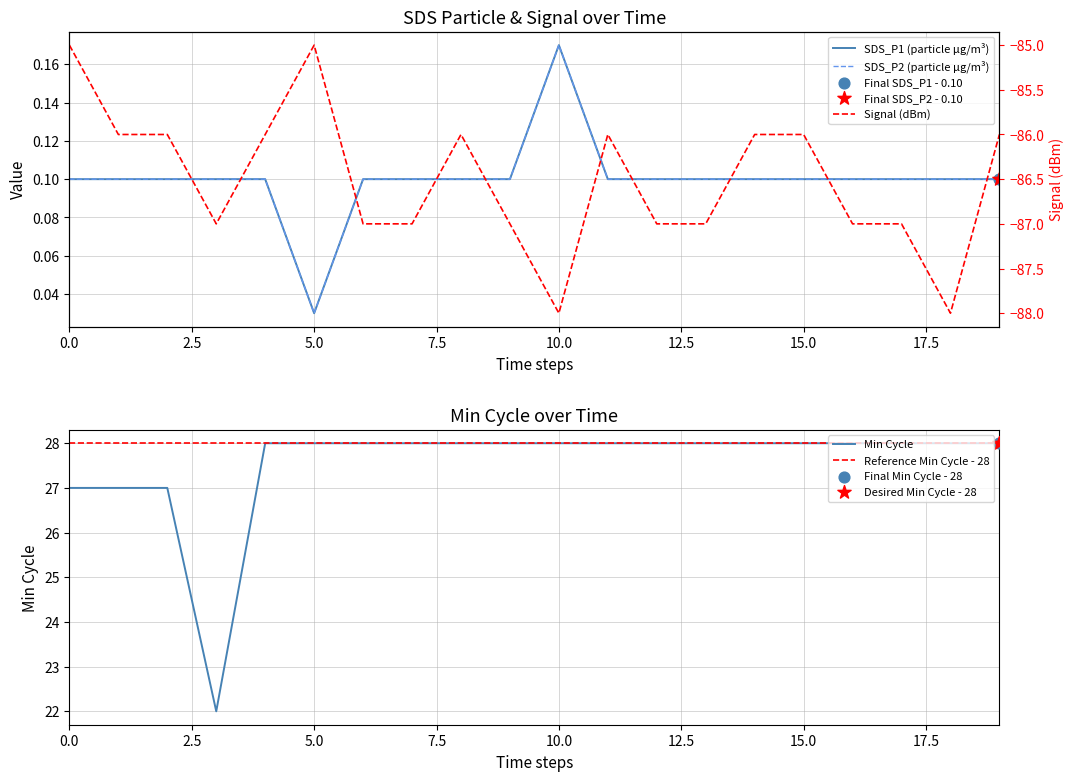

Which series has the largest total across all categories?

Reference Min Cycle - 28